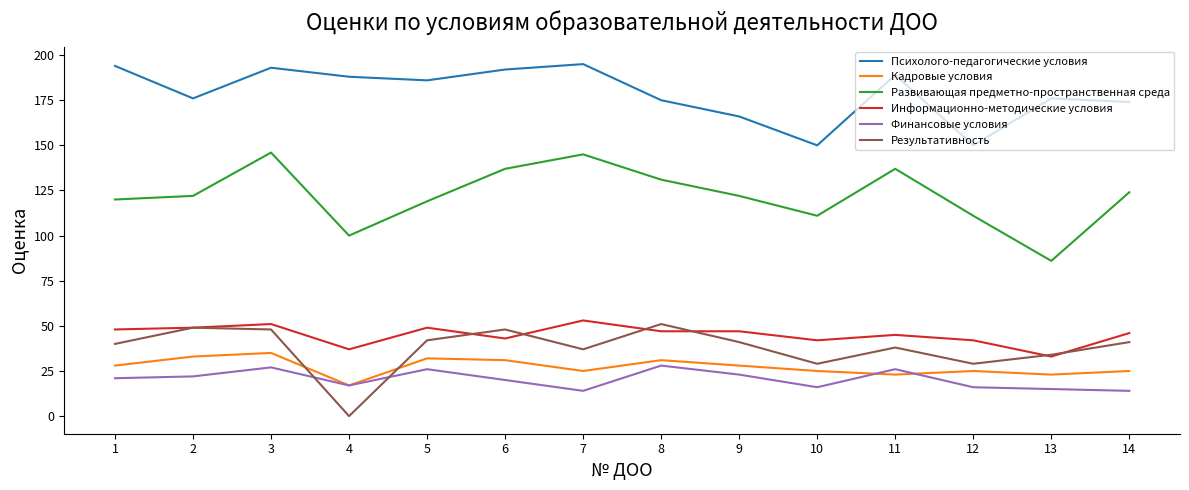

Which series has the largest range (max minus min)?

Развивающая предметно-пространственная среда